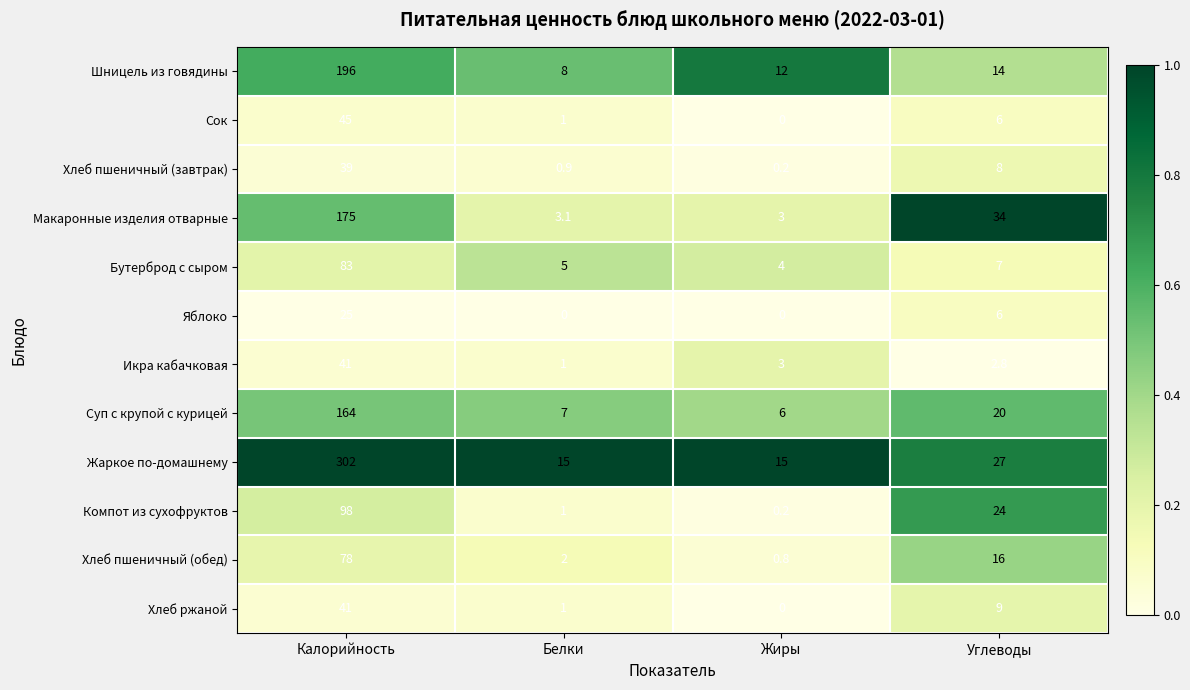

At how many categories does at least one series exceed 0?

4